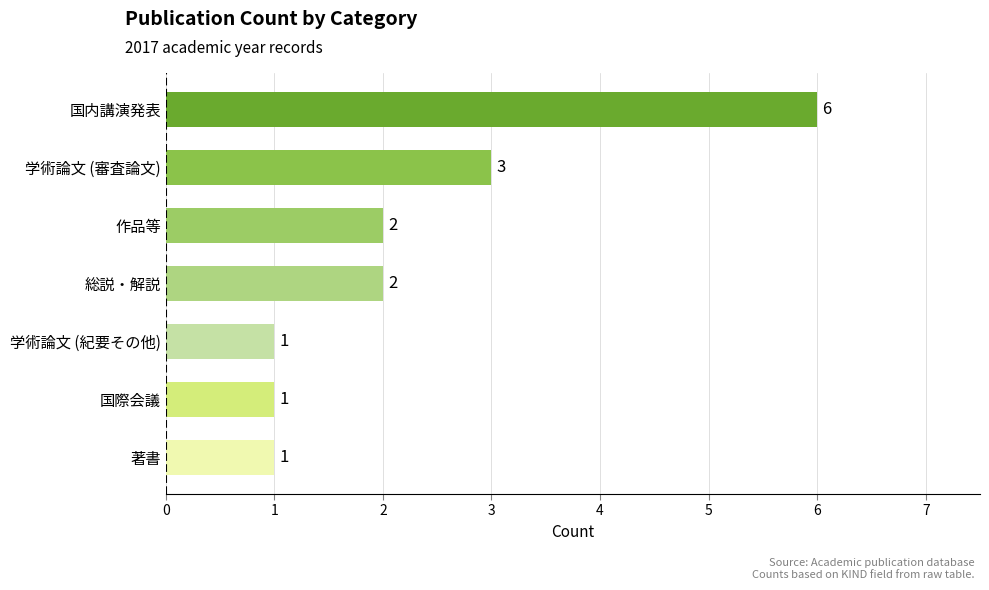

What is the sum of all values?

16